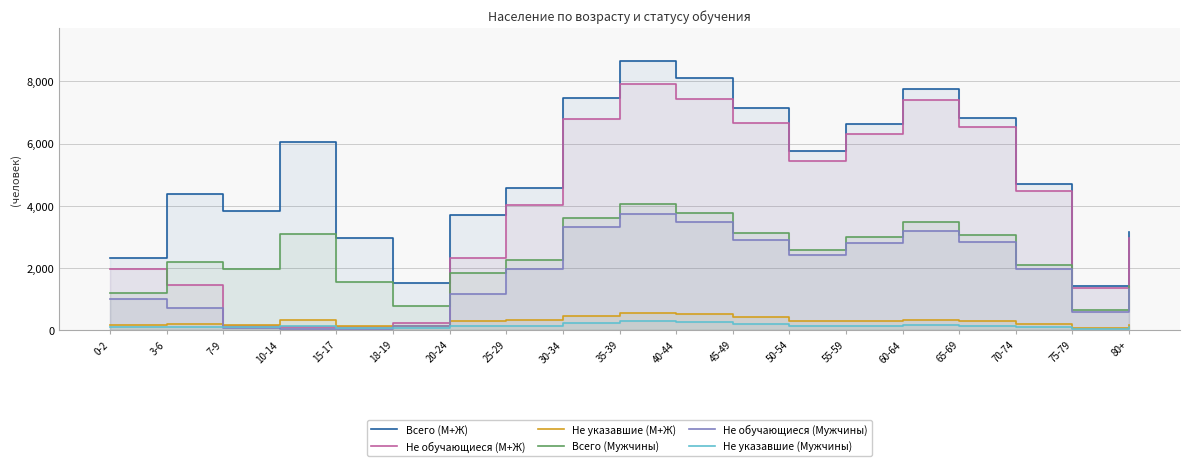

Where does the Не обучающиеся (Мужчины) series first go above 1960?

25-29